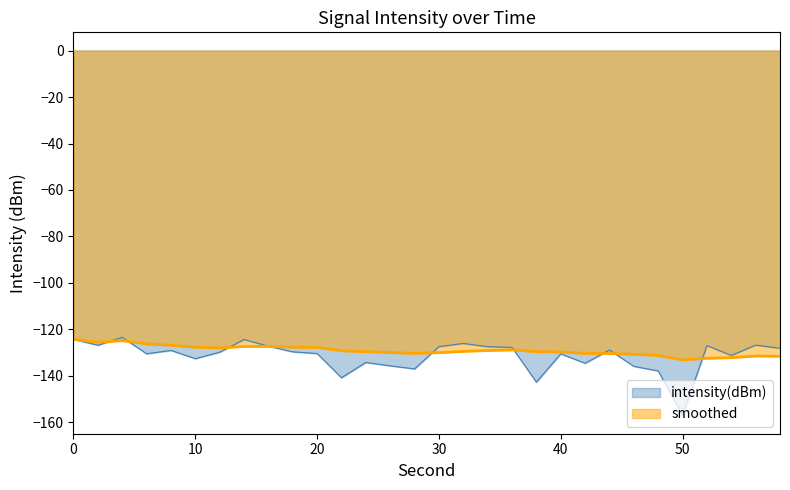

What is the difference between the second highest and minimum values in the smoothed series?

8.3